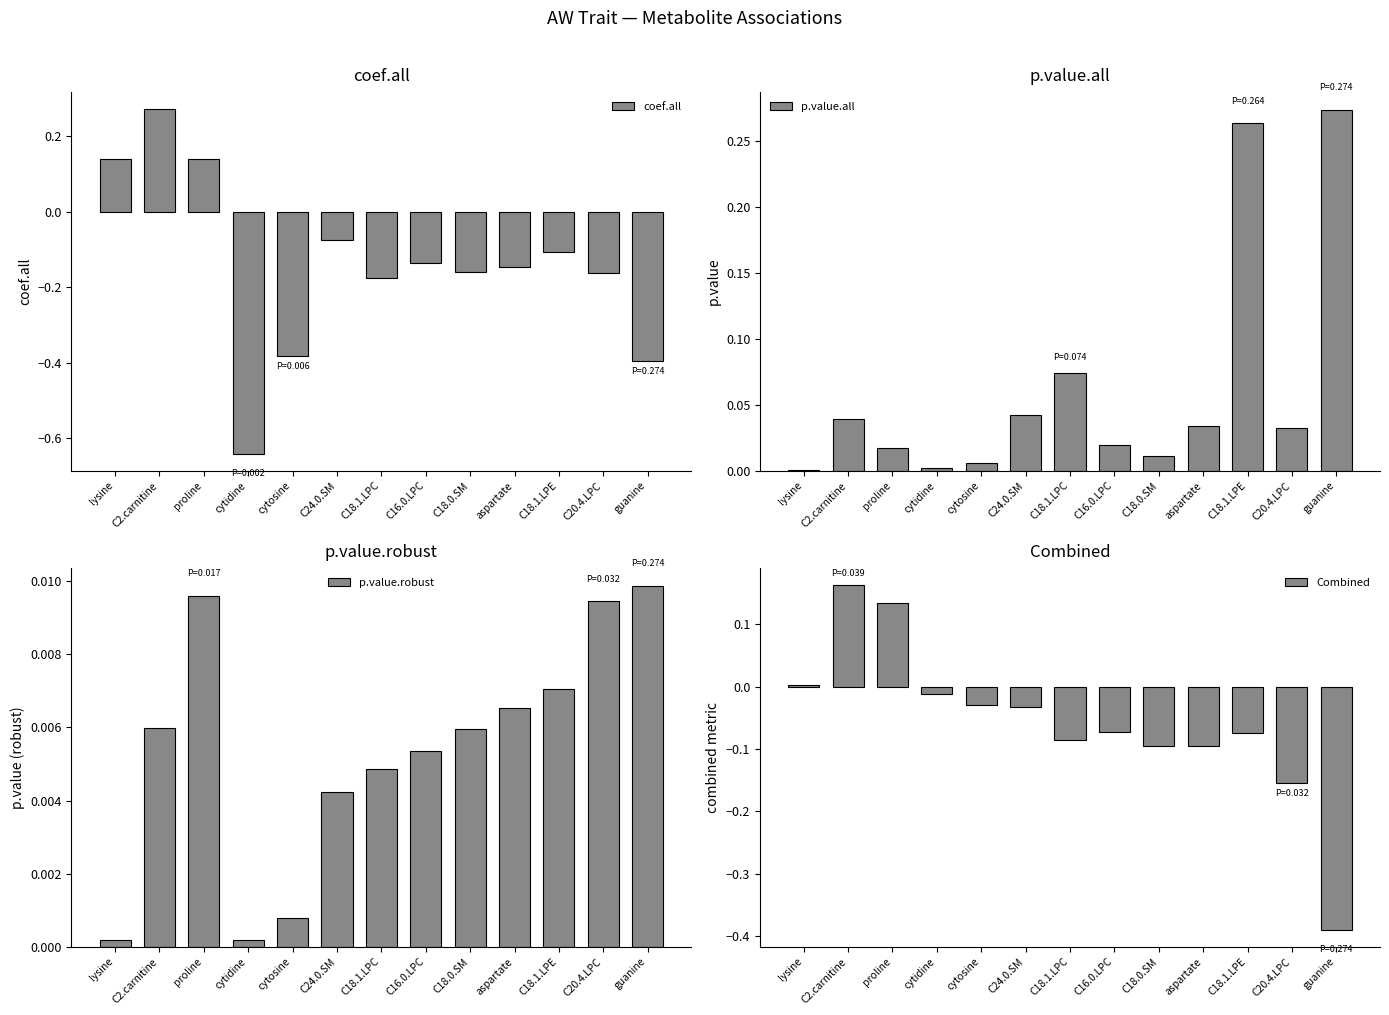

Is the value of p.value.all at lysine greater than the value of p.value.robust at cytosine?

No